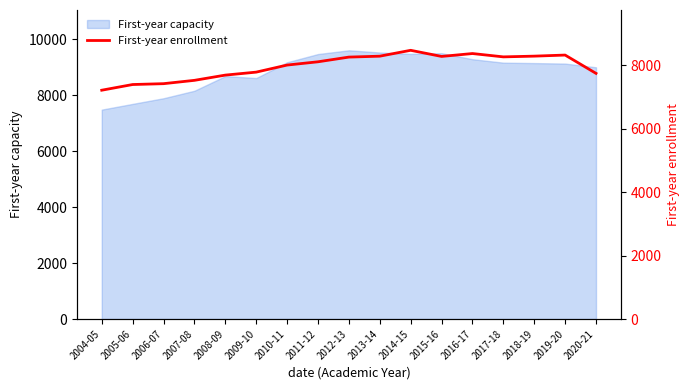

The value of First-year capacity at 2019-20 is 9138. True or false?

True